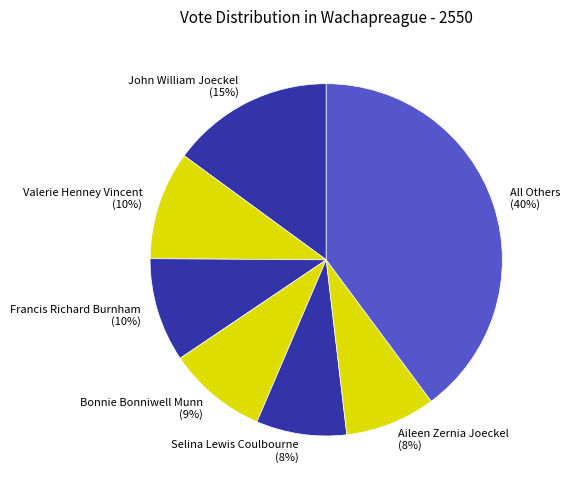

Count the number of slices in the pie.

7